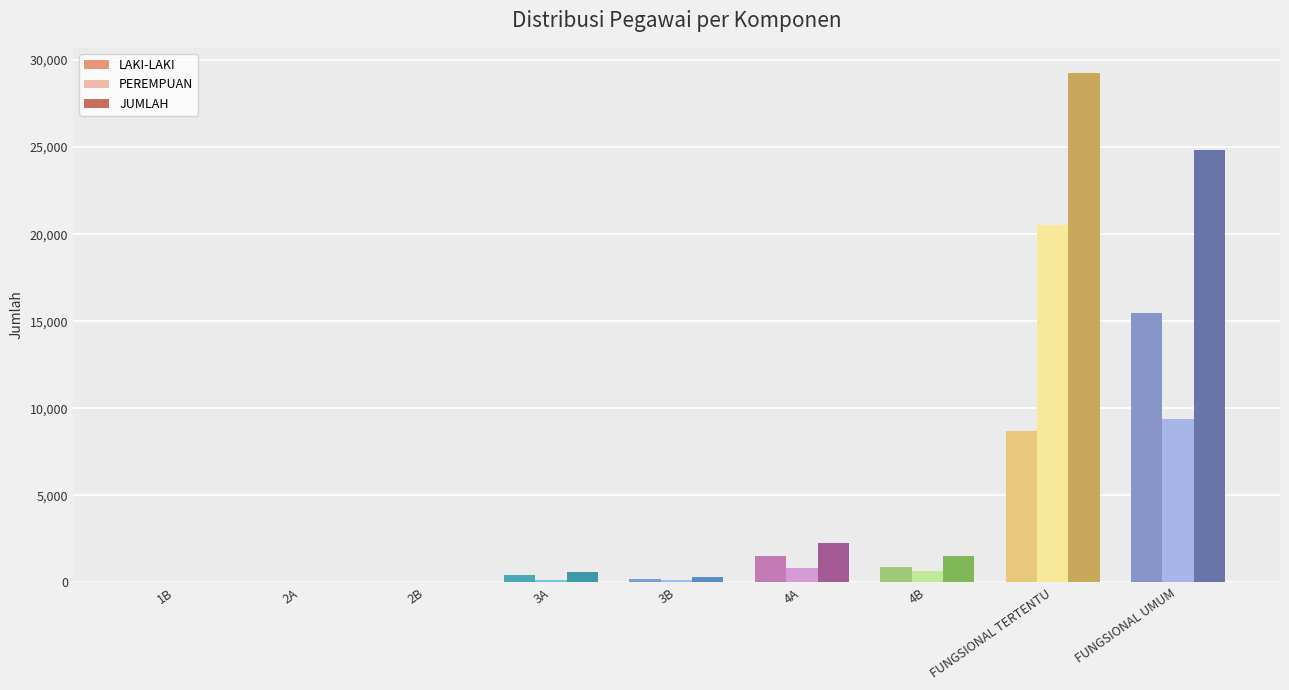

How many groups of bars are there?

9